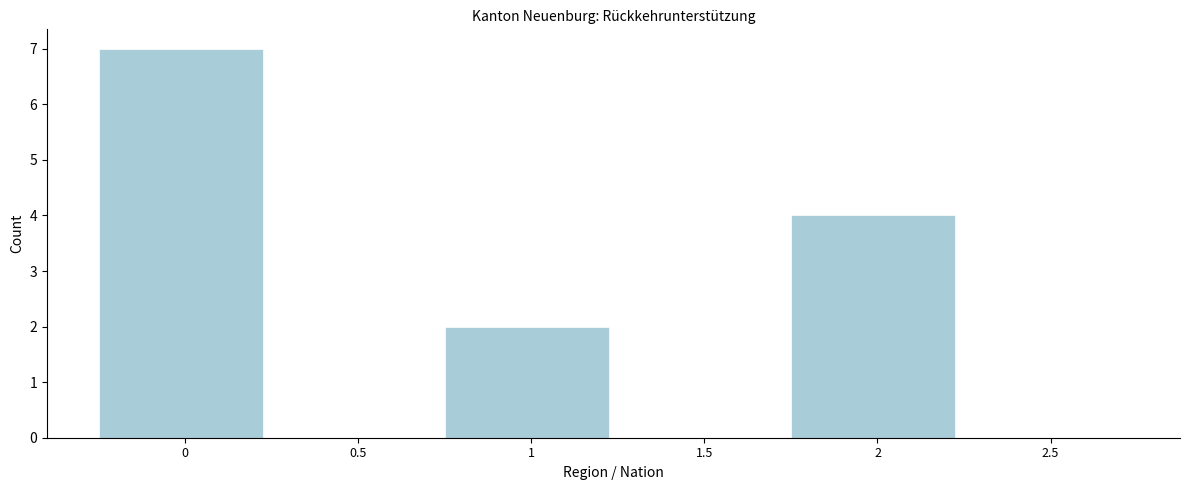

Reading right to left, list all the values displayed in this chart.

2.5=0	2=4	1.5=0	1=2	0.5=0	0=7